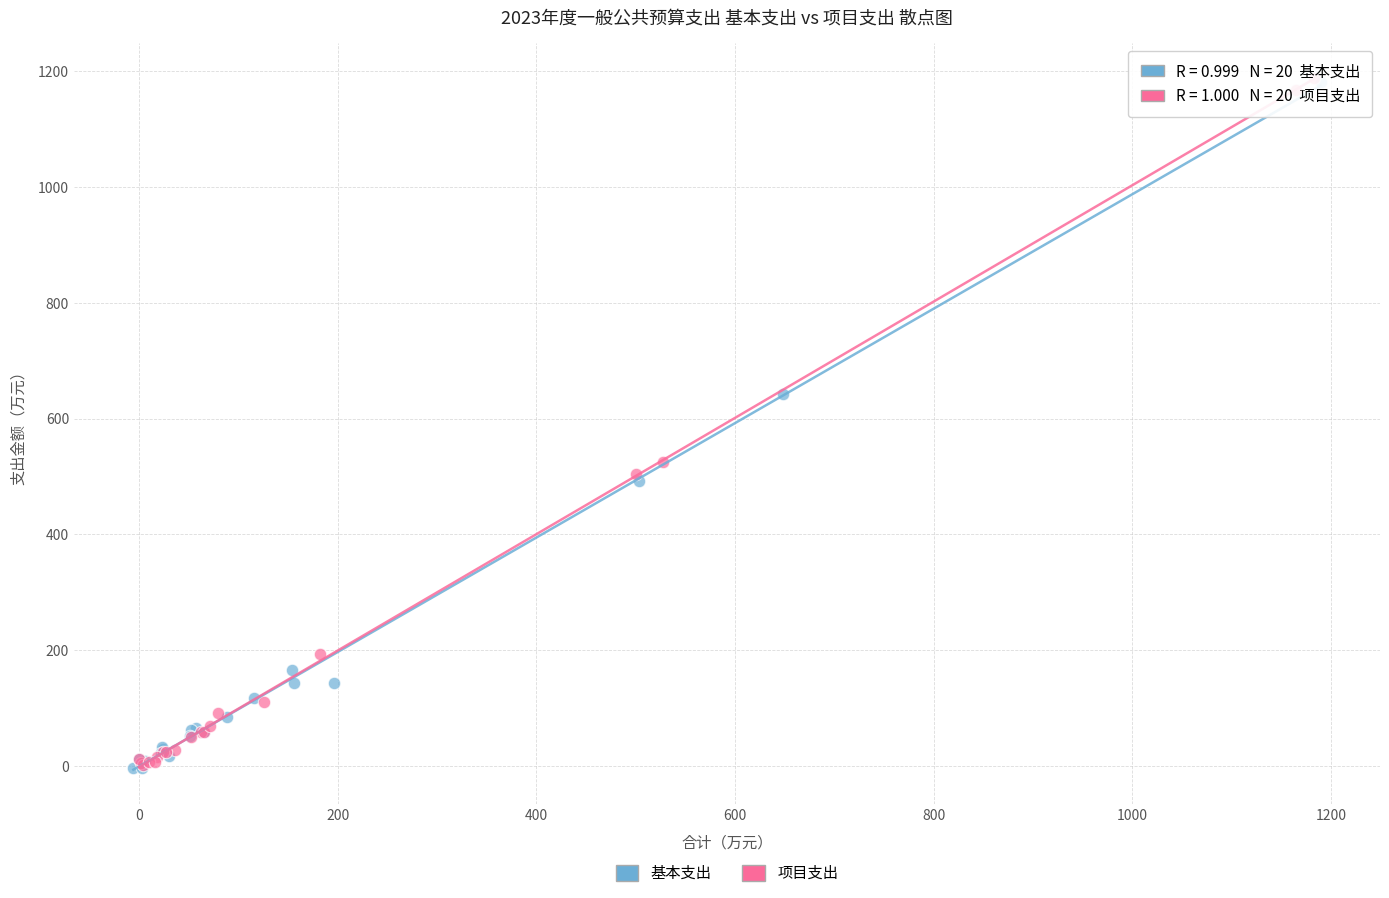

What are all the series names shown in the legend?

基本支出, 项目支出